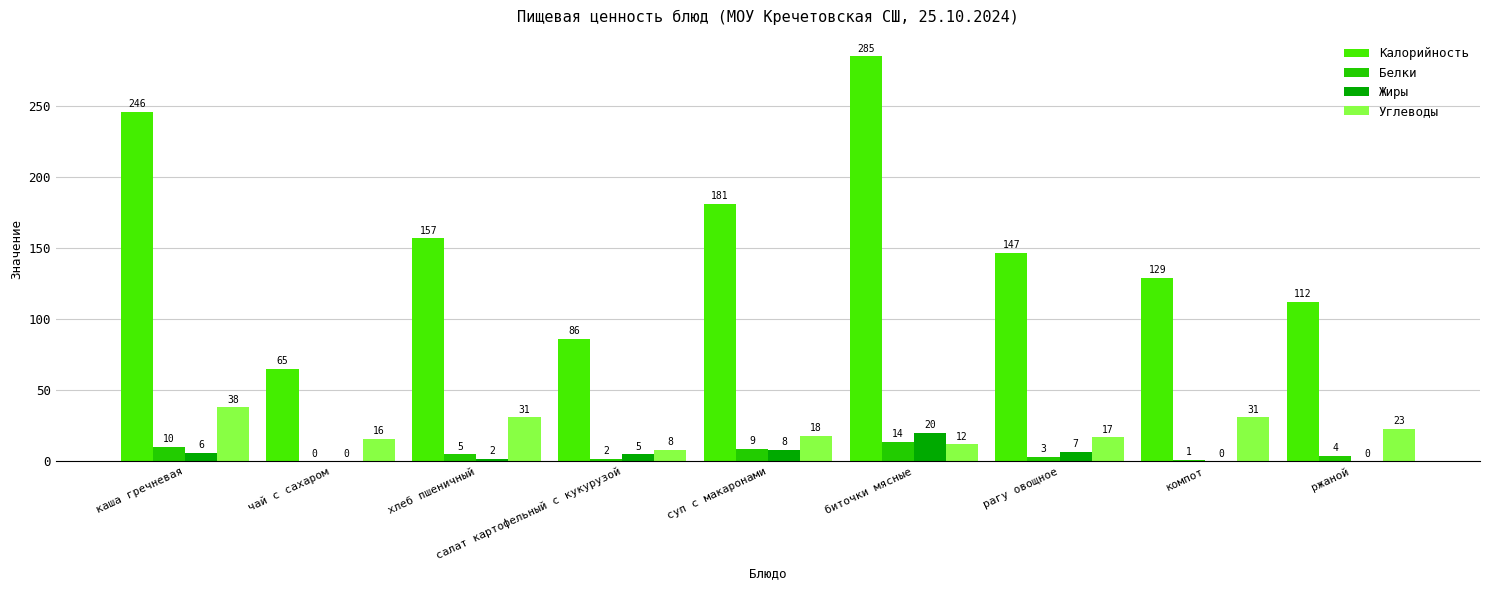

Which series changed the most between каша гречневая and компот?

Калорийность